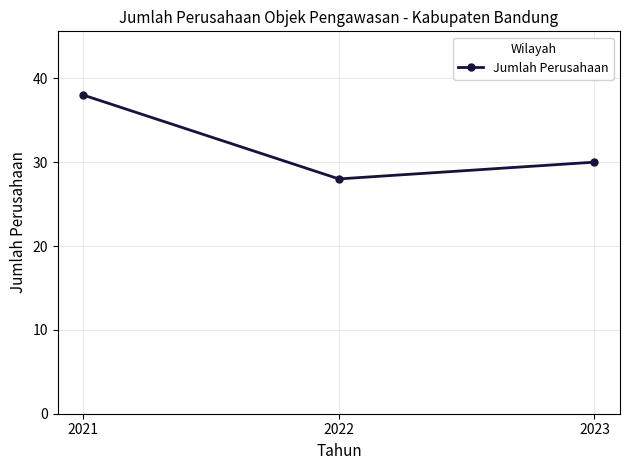

True or false: the data shows 38 at 2021.

True